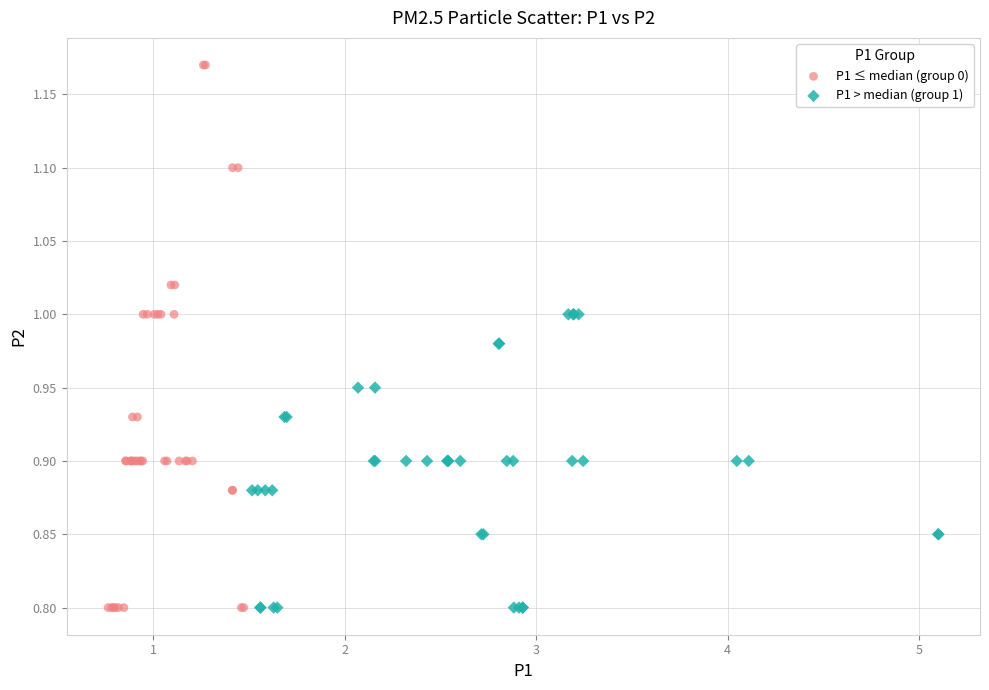

Which series has the widest spread of Y values?

P1 ≤ median (group 0)